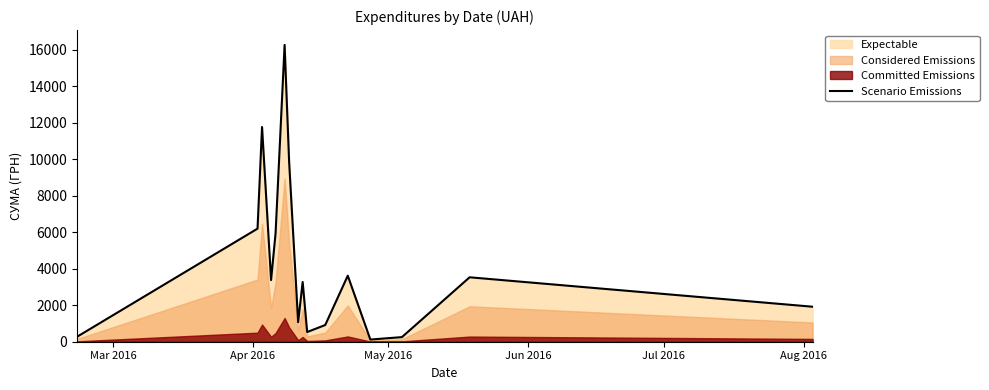

What is the maximum value for Scenario Emissions?

16256.5